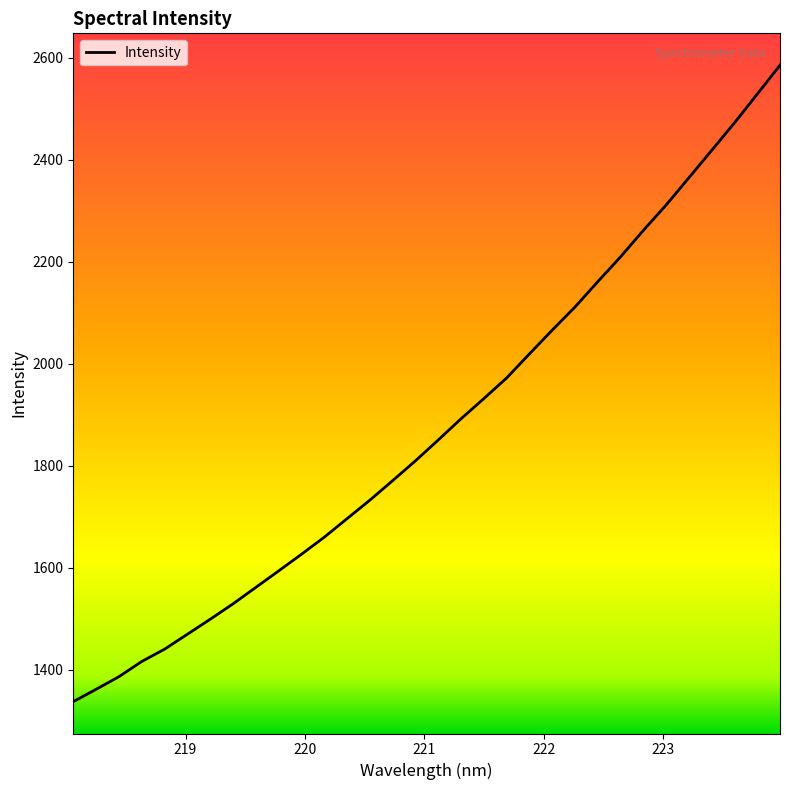

What is the maximum value shown in the chart?

2585.6